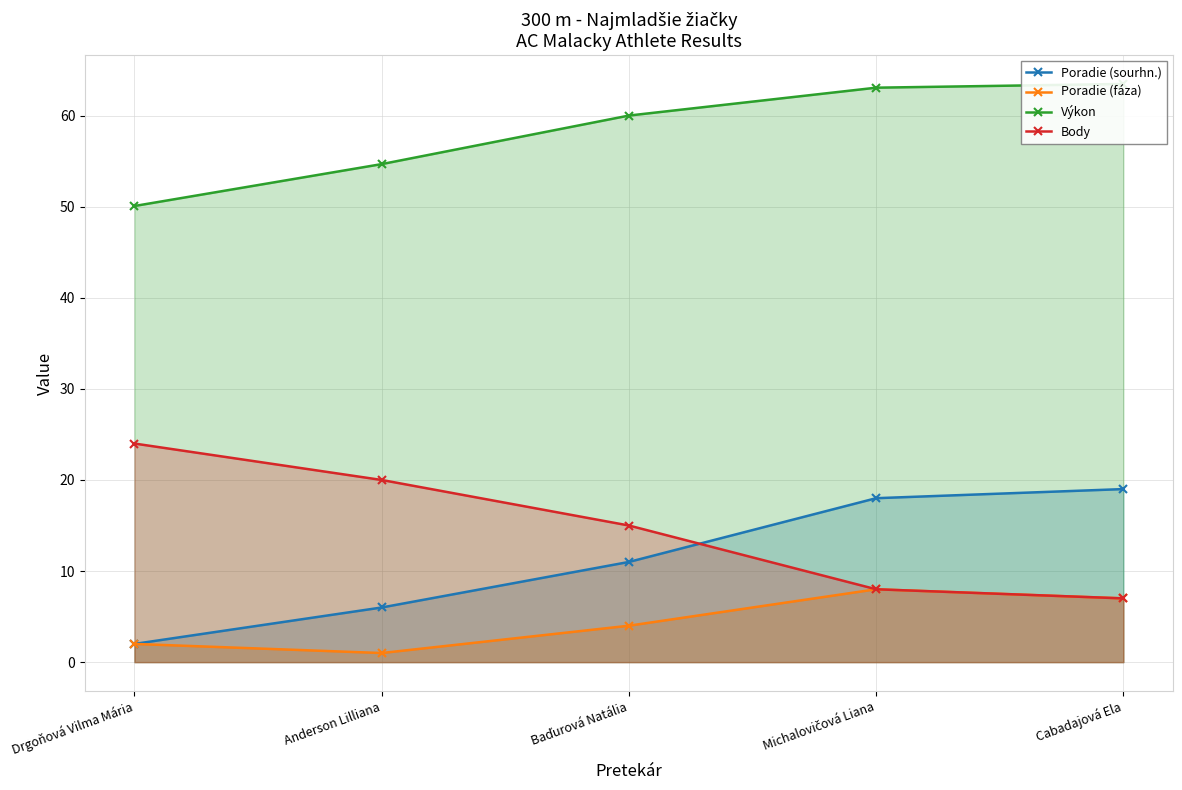

Count the number of categories in the chart.

5